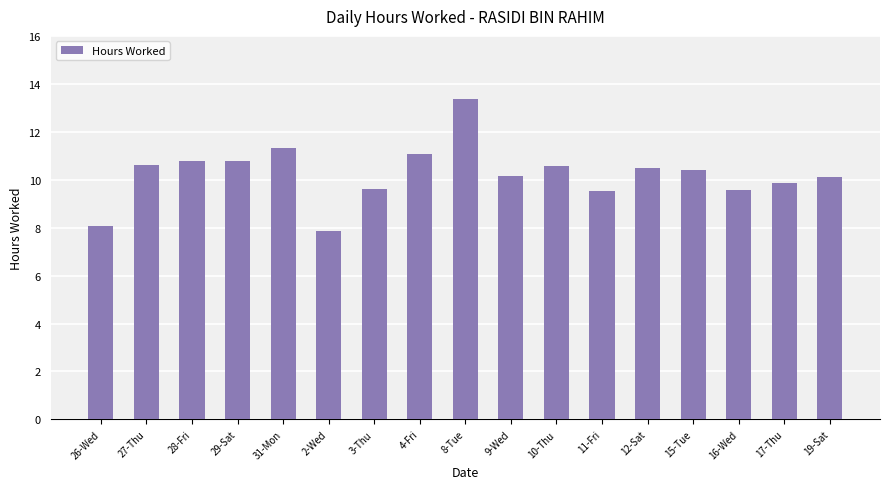

At which category does the chart reach its minimum across all series?

2-Wed